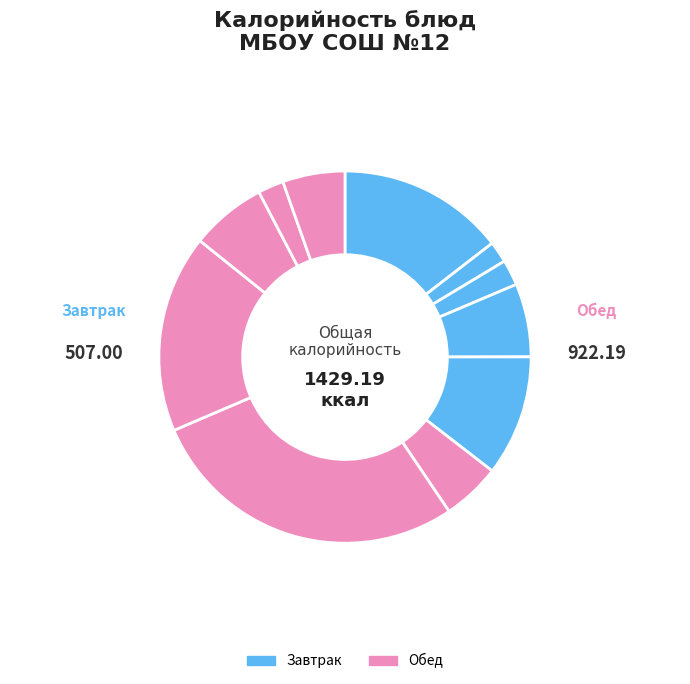

Is there a majority slice in this chart?

No